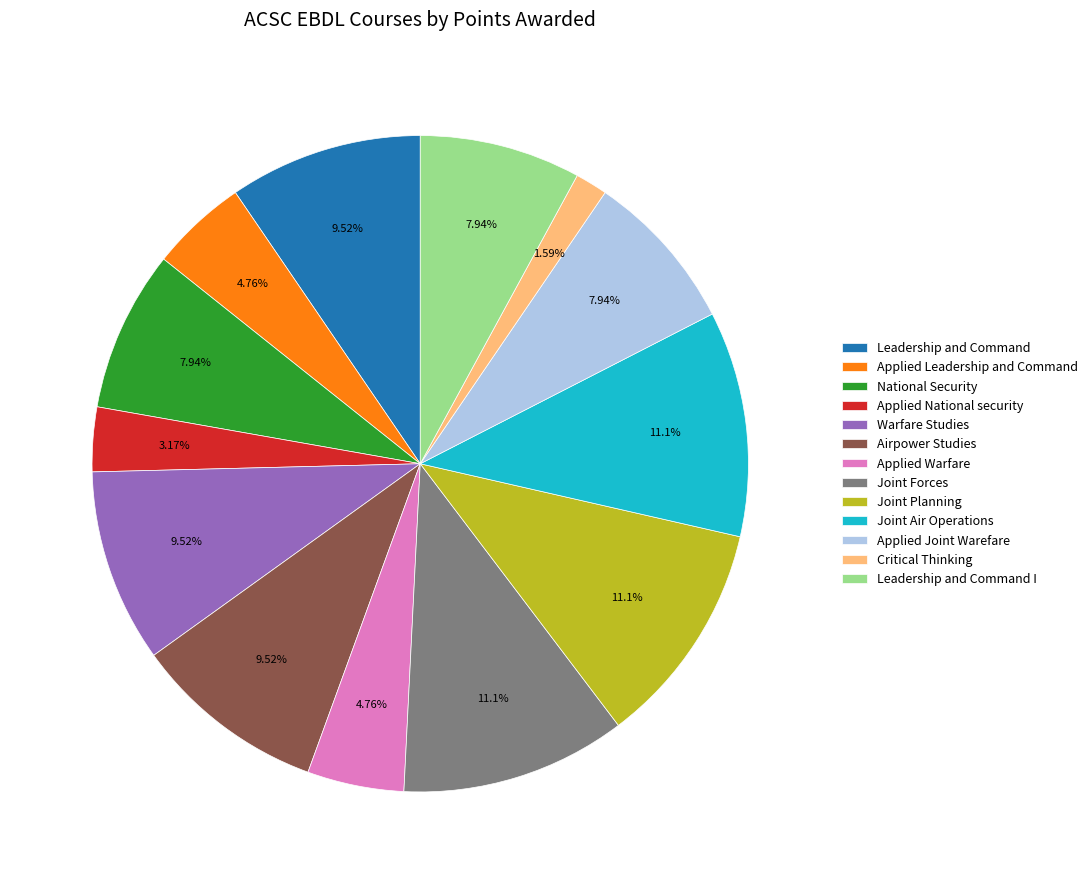

What percentage is the Joint Air Operations slice, to the nearest percent?

11%